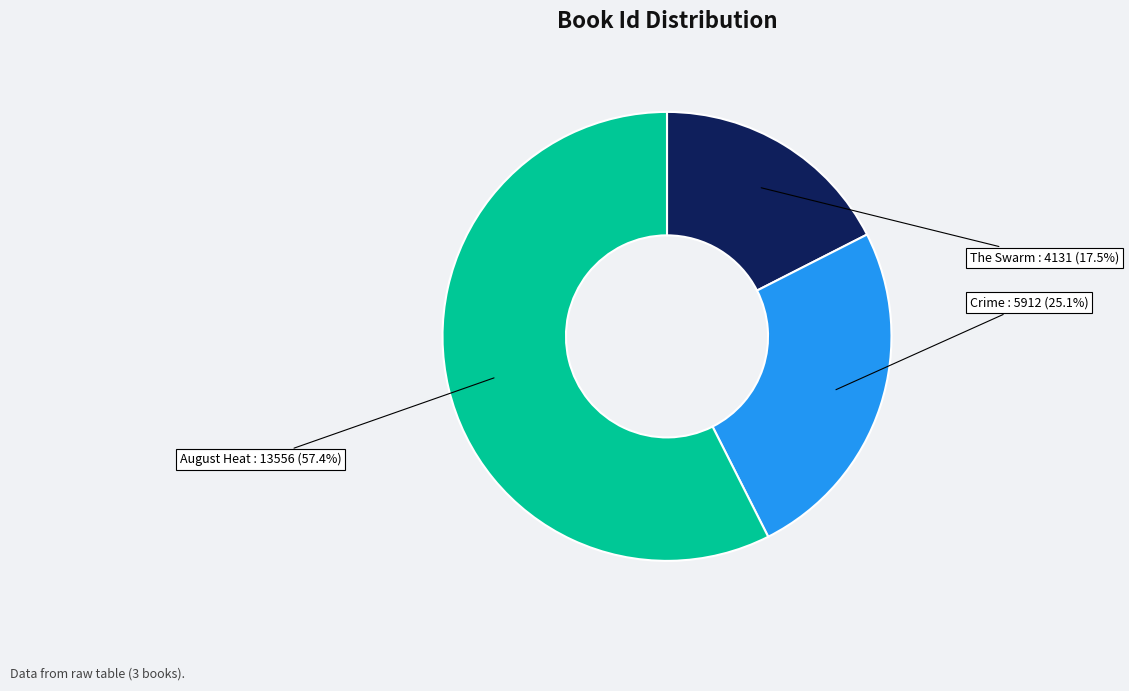

Which category has the biggest portion of the pie?

August Heat